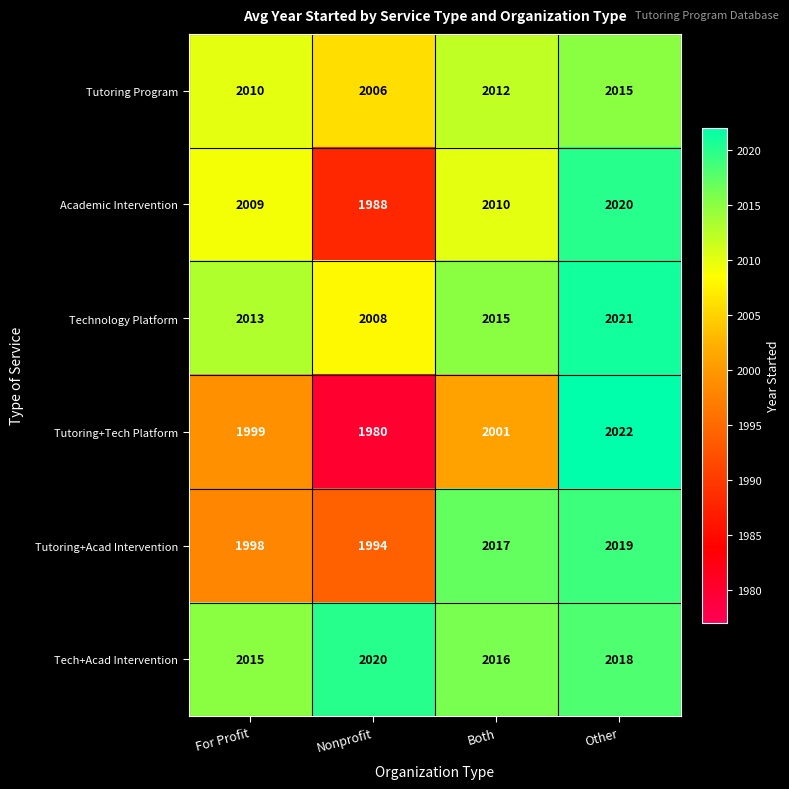

What is the smallest value displayed?

1980